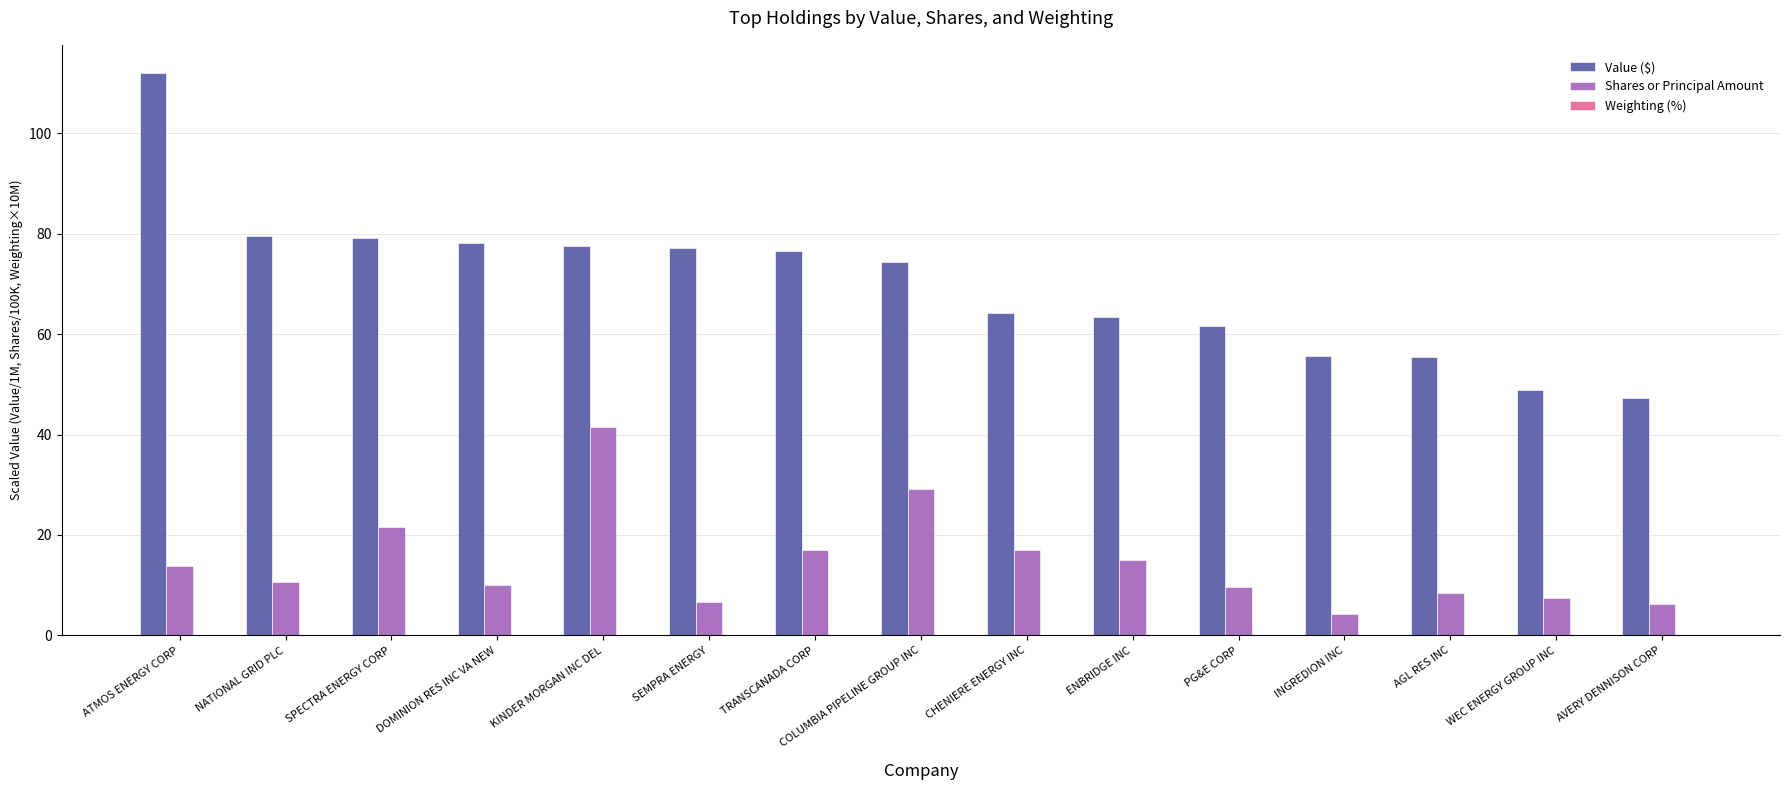

Which series changed the most between ATMOS ENERGY CORP and SPECTRA ENERGY CORP?

Value ($)